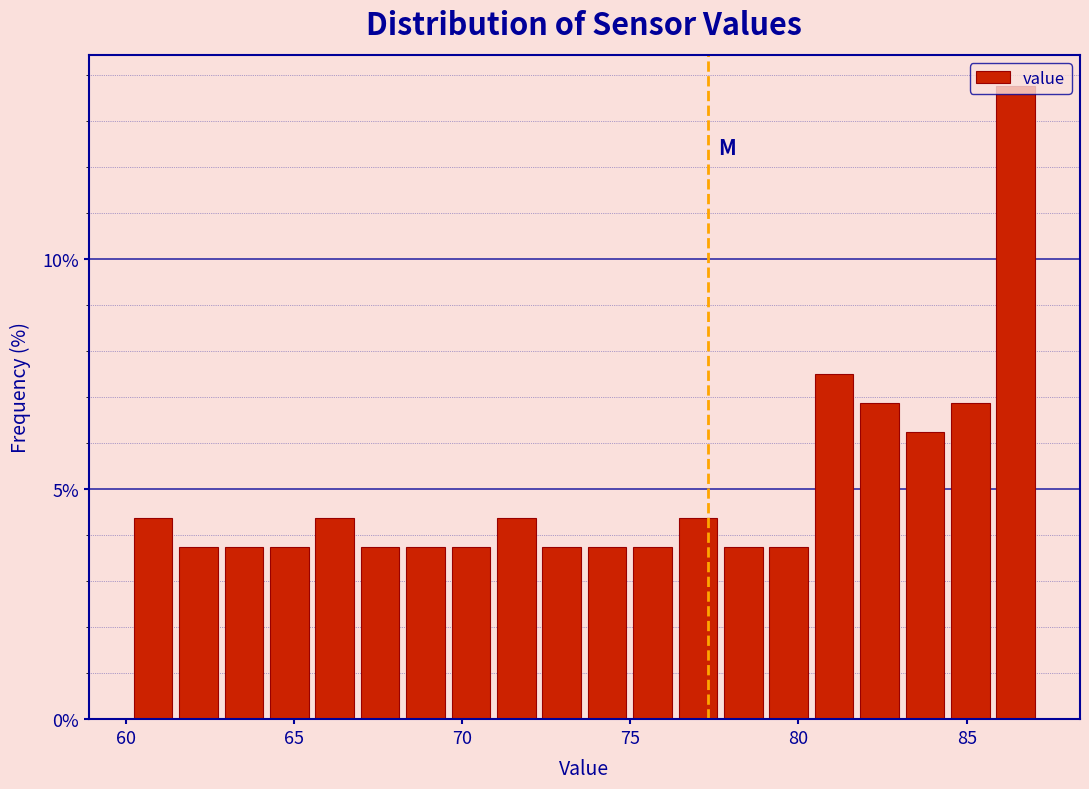

Read against the x-axis, roughly where is the centre of the tallest bar?

86.5